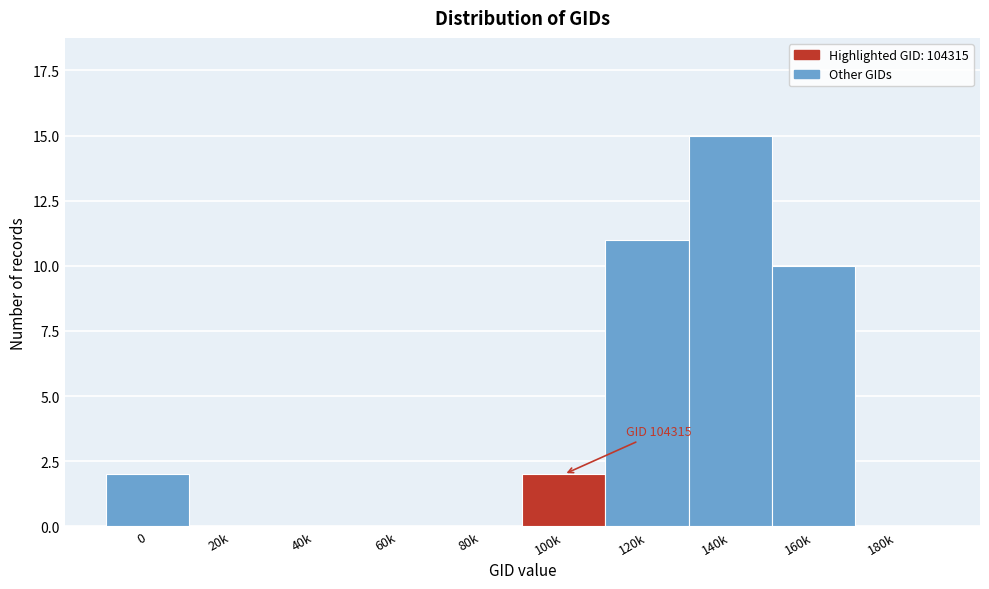

Reading left to right, extract all data points from this chart.

0=2	20k=0	40k=0	60k=0	80k=0	100k=2	120k=11	140k=15	160k=10	180k=0